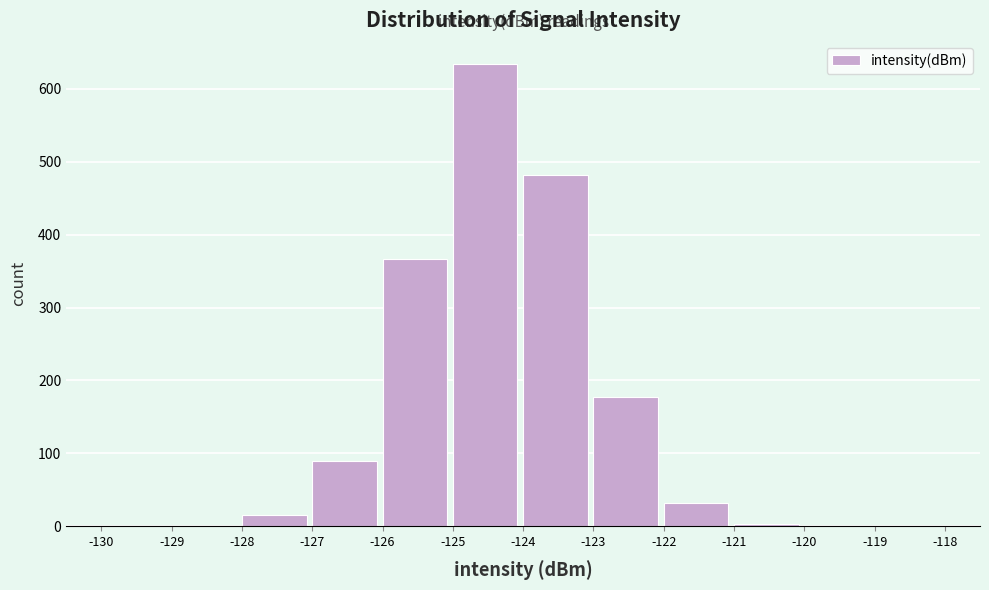

Which range on the x-axis has the tallest bar?

-125 to -124